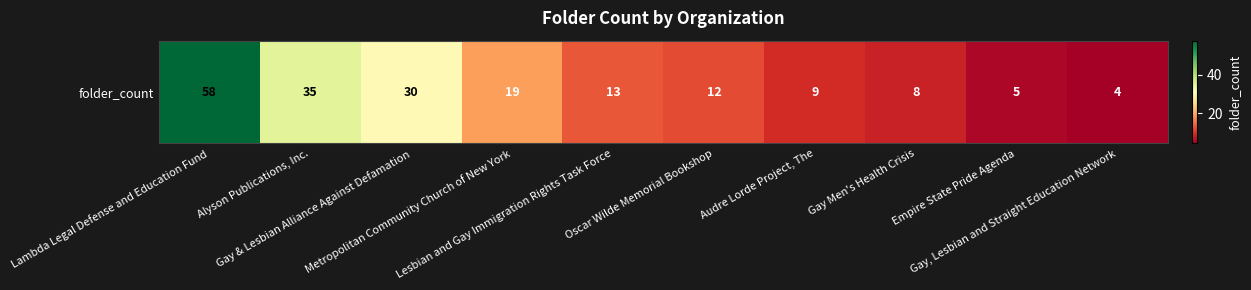

What is the difference between the maximum and minimum values?

54